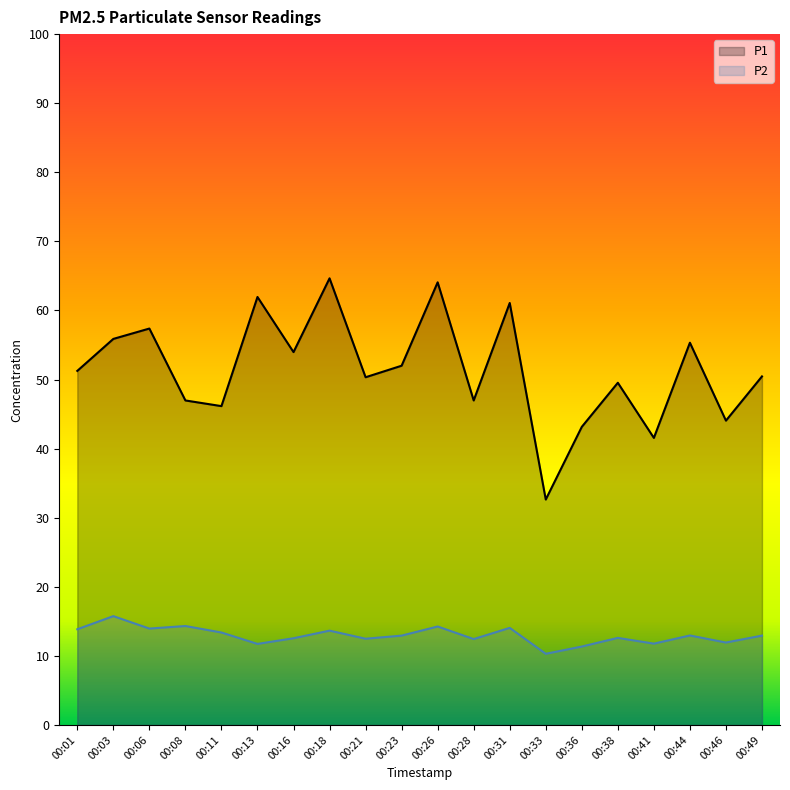

Between 00:26 and 00:06, which is larger?

00:26